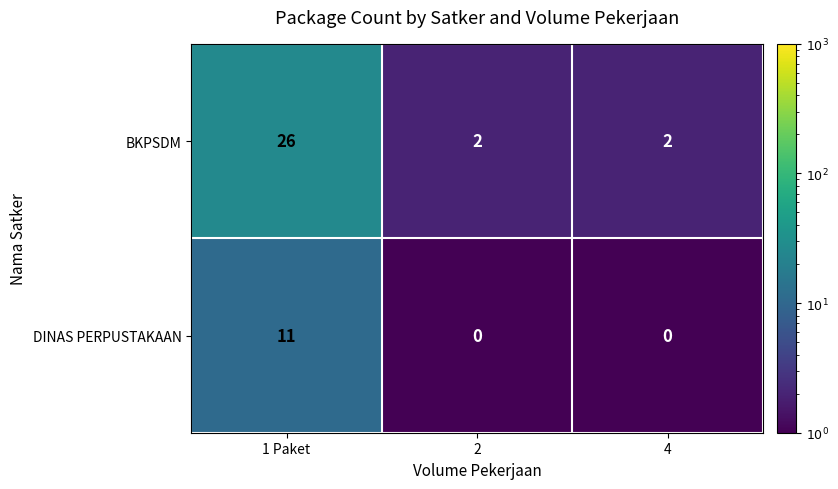

What is the total value across all series at 2?

2